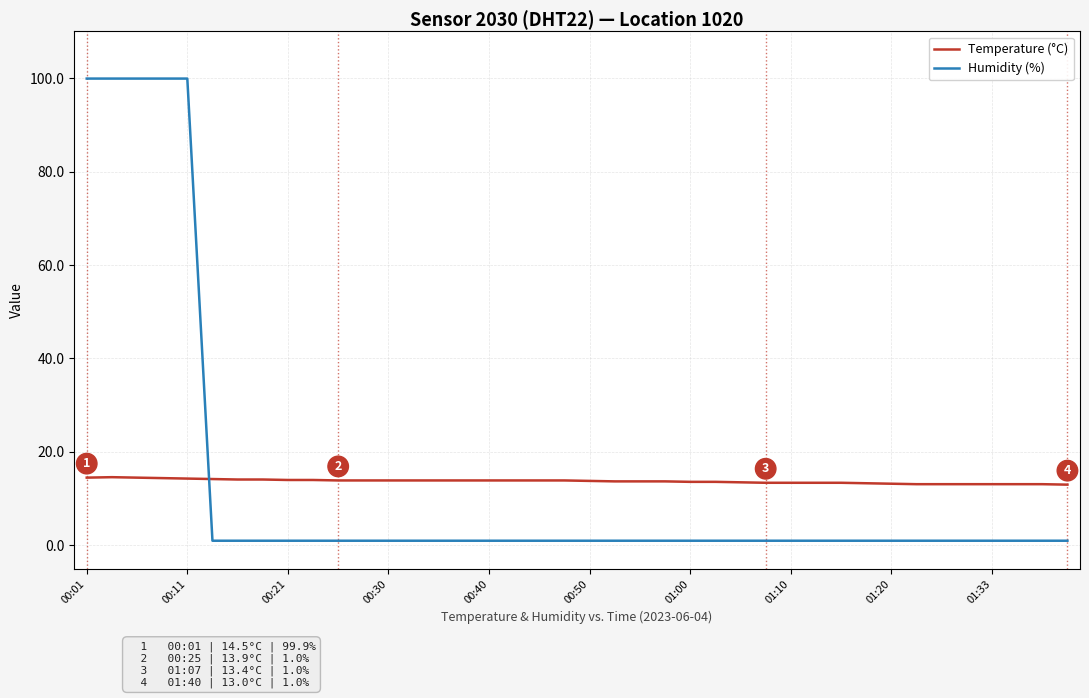

Rank the series by their maximum value, from lowest to highest.

Temperature (°C), Humidity (%)